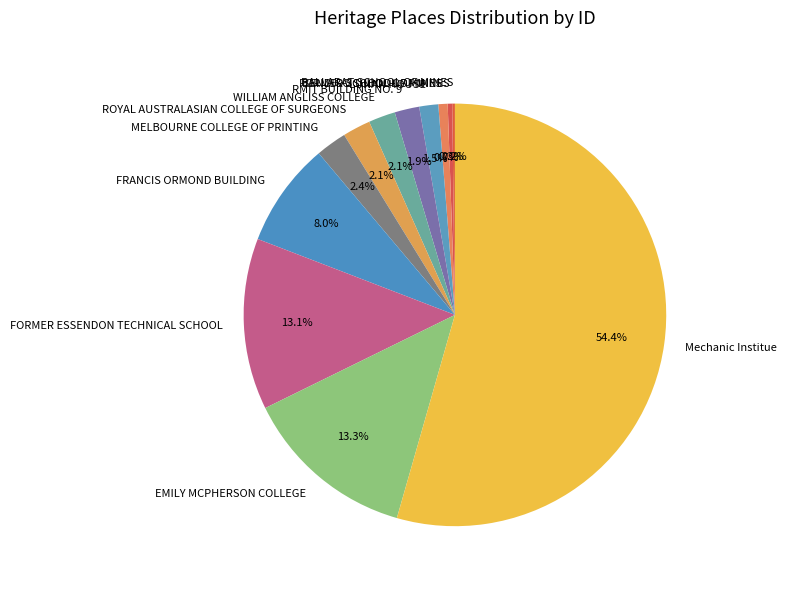

Is ROYAL AUSTRALASIAN COLLEGE OF SURGEONS the majority of the pie?

No